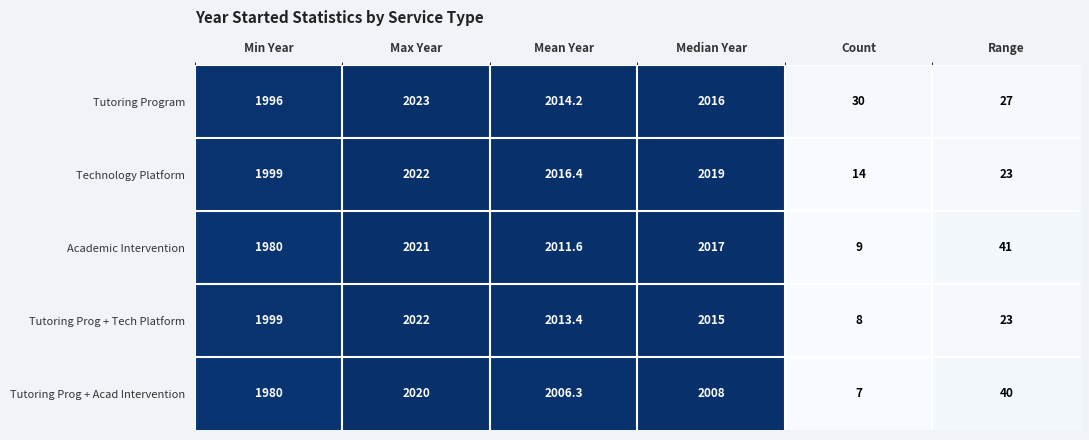

Rank the categories by Academic Intervention value from highest to lowest.

Max Year, Median Year, Mean Year, Min Year, Range, Count